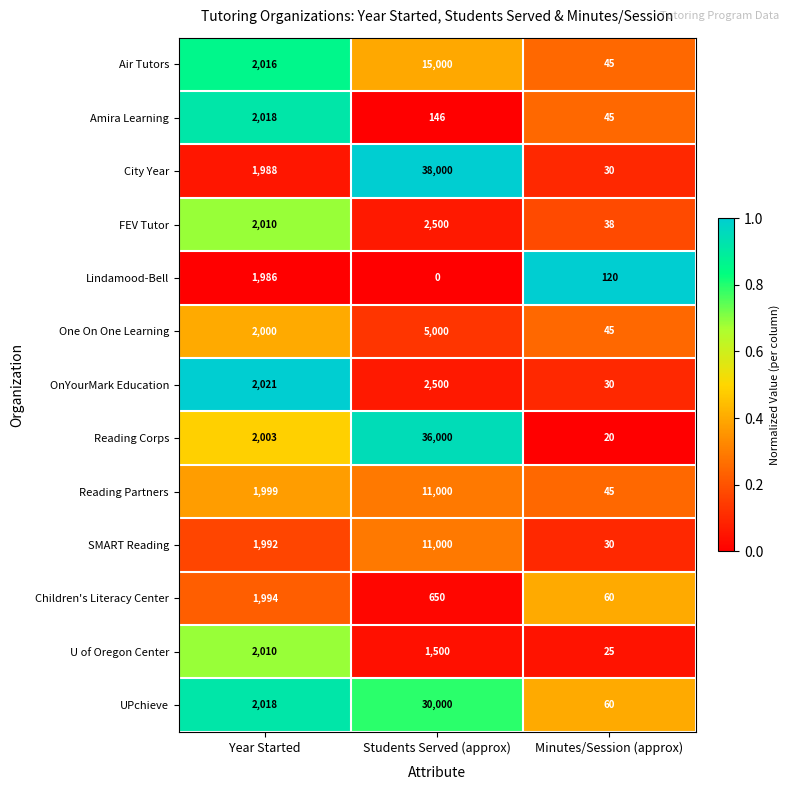

Is it true that Air Tutors equals 2016 at Year Started?

True